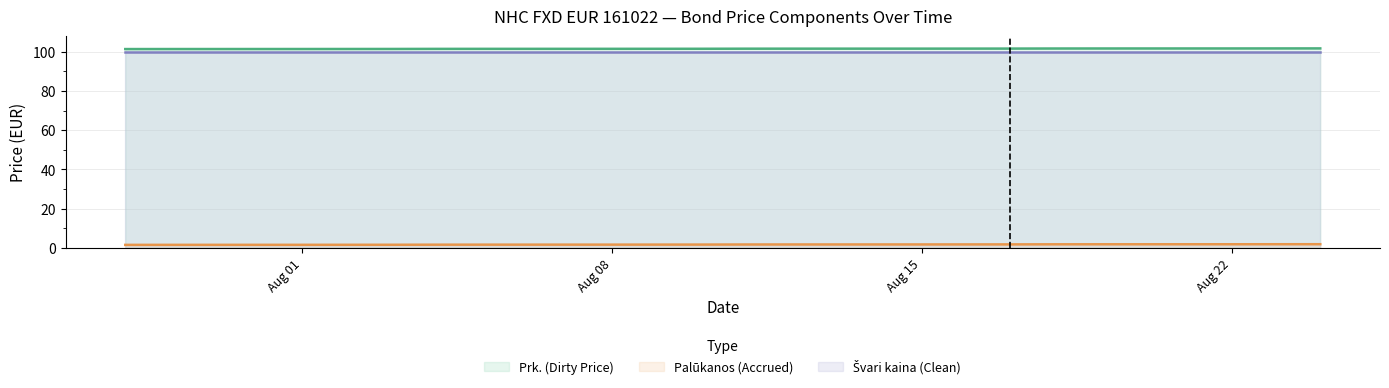

Between 2022-08-03 and 2022-07-29, which is larger?

2022-08-03